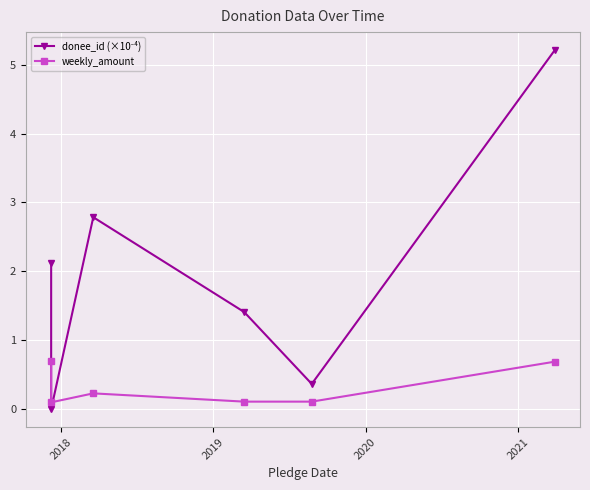

Is it true that weekly_amount equals 1.0 at 2017?

False